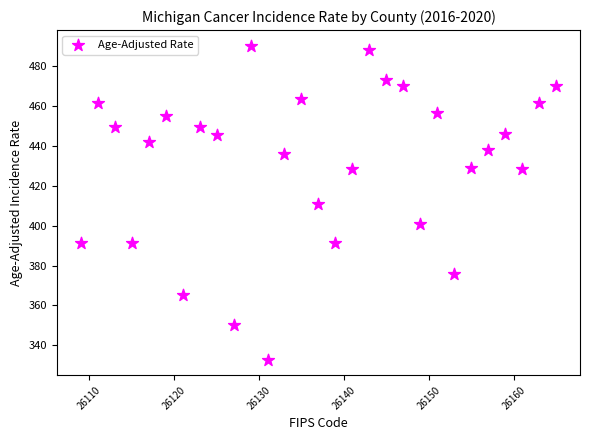

What is the range of Y values (max minus min)?

157.1